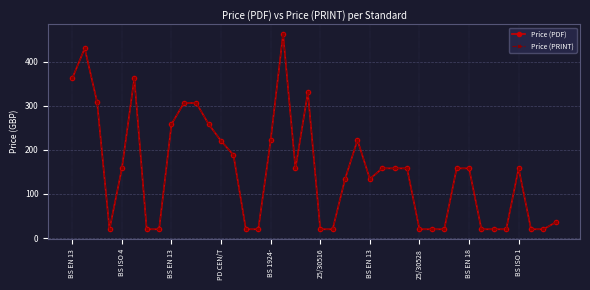

What is the difference between the maximum and minimum values in the Price (PRINT) series?

442